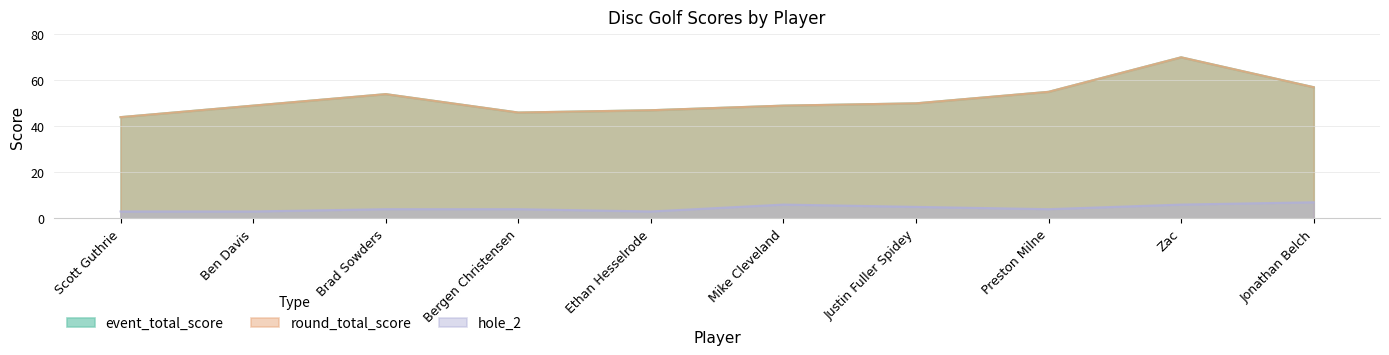

The value of hole_2 at Brad Sowders is 4. True or false?

True